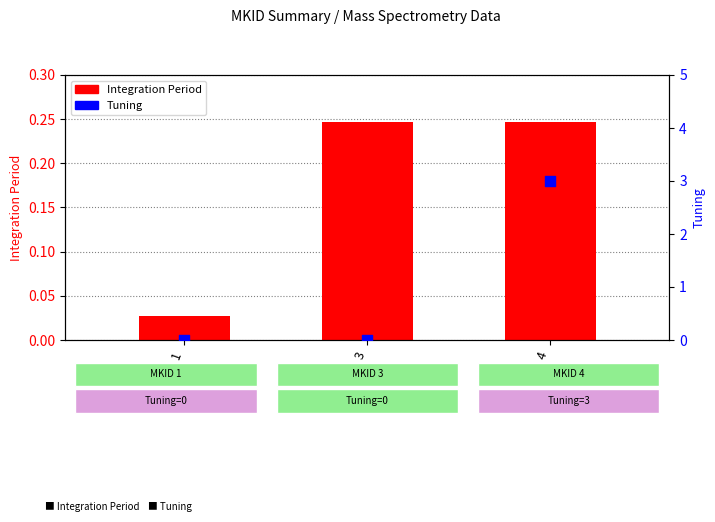

What are all the series names shown in the legend?

Integration Period, Tuning